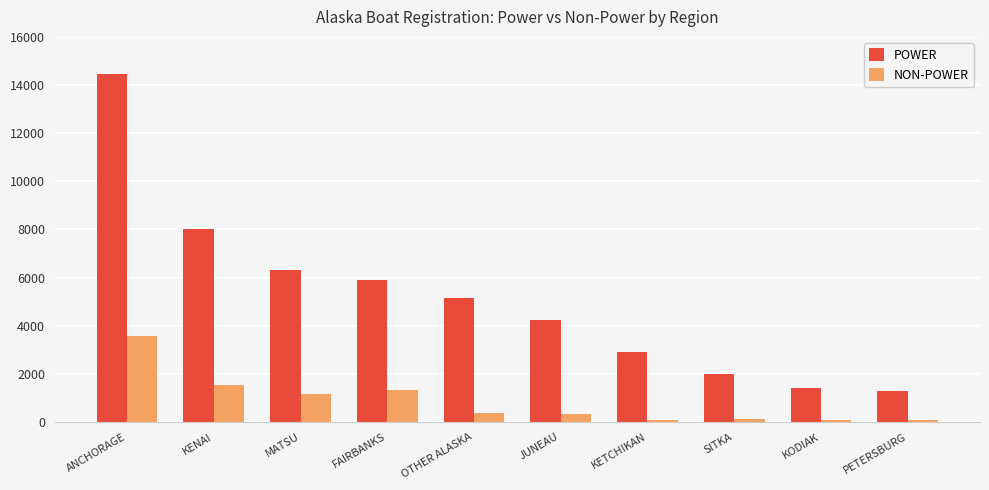

What position from the right is KETCHIKAN?

4